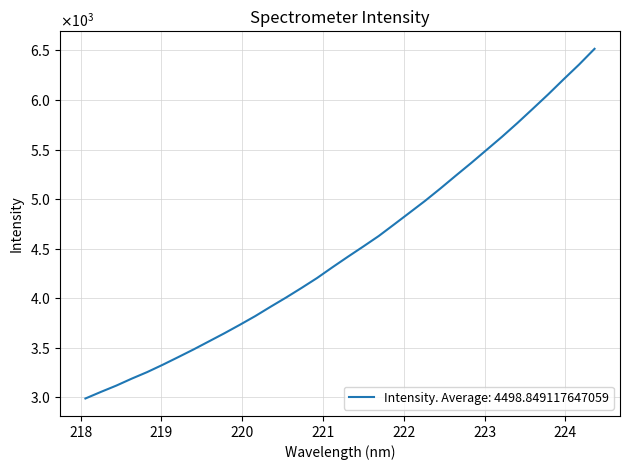

At which category does the chart reach its minimum across all series?

218.0596